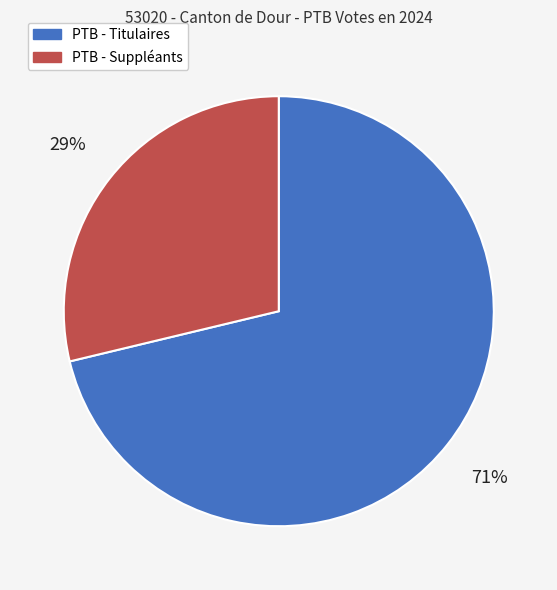

Combined, do PTB - Suppléants and PTB - Titulaires account for over 50%?

Yes